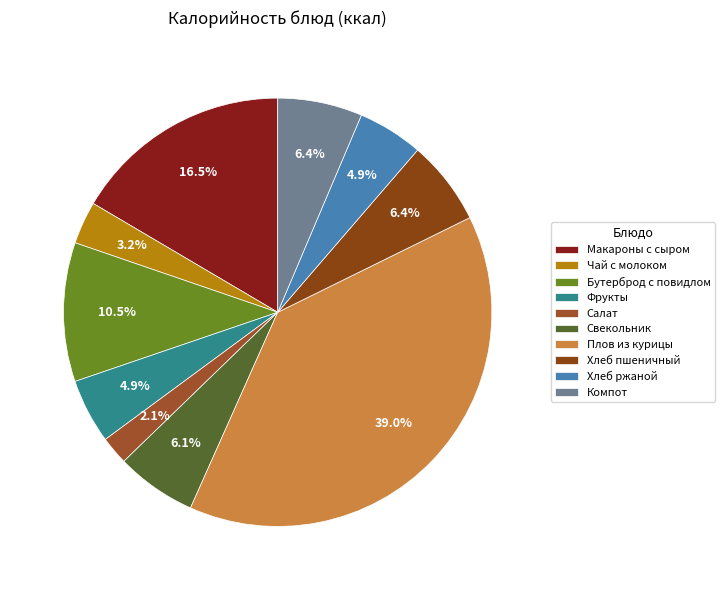

What is the largest slice in the pie chart?

Плов из курицы